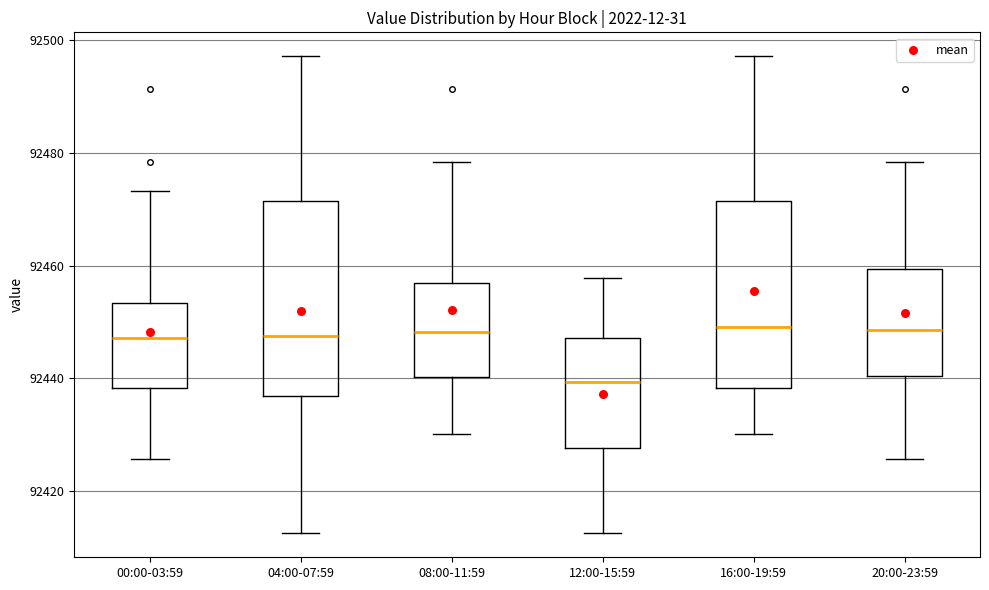

Where does the median line of the box for 20:00-23:59 sit on the y-axis? The values are not printed on the chart, so give them approximately, as read against the axis.

92448